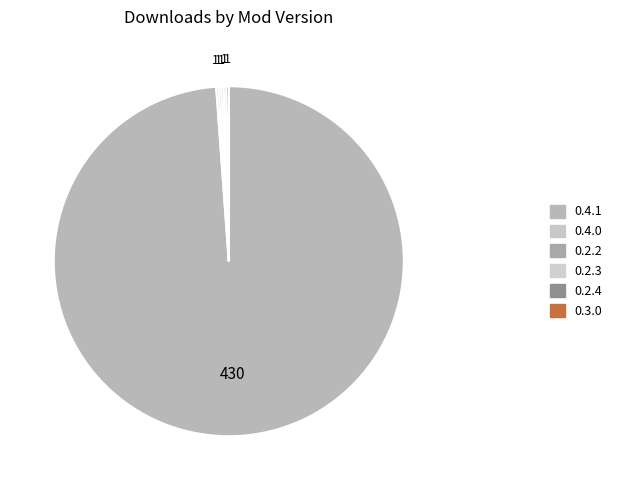

To the nearest percent, what is the difference between the largest and smallest slice percentages?

99%